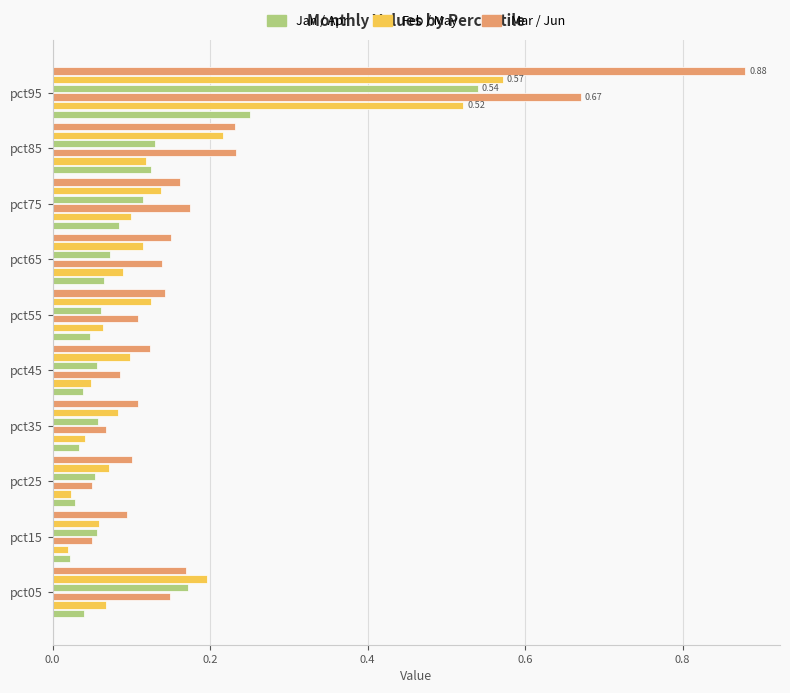

How many data points does each series have?

10